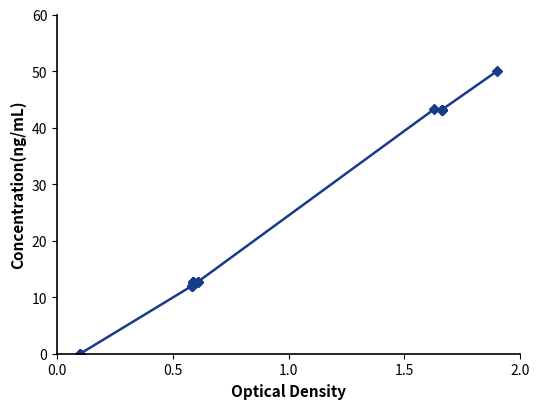

How many series are shown in this chart?

1